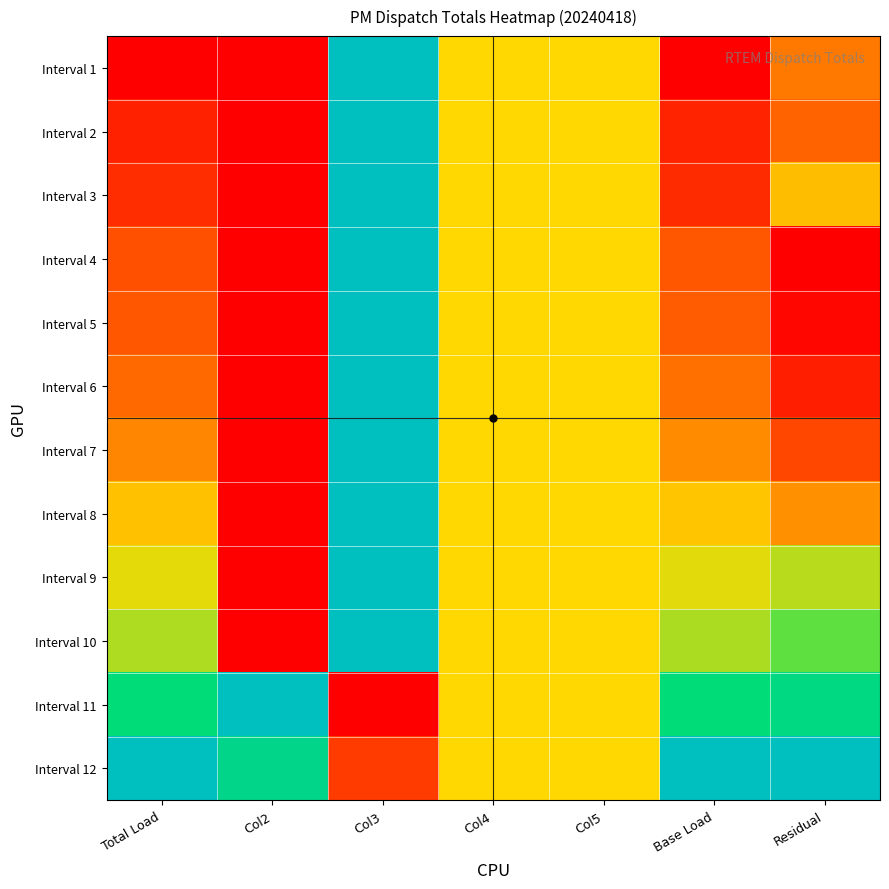

Reading left to right, transcribe all the data shown in this chart.

Interval 1: Total Load=0.0	Col2=0.0	Col3=1.0	Col4=0.5	Col5=0.5	Base Load=0.0	Residual=0.3
Interval 2: Total Load=0.1	Col2=0.0	Col3=1.0	Col4=0.5	Col5=0.5	Base Load=0.1	Residual=0.2
Interval 3: Total Load=0.1	Col2=0.0	Col3=1.0	Col4=0.5	Col5=0.5	Base Load=0.1	Residual=0.4
Interval 4: Total Load=0.2	Col2=0.0	Col3=1.0	Col4=0.5	Col5=0.5	Base Load=0.2	Residual=0.0
Interval 5: Total Load=0.2	Col2=0.0	Col3=1.0	Col4=0.5	Col5=0.5	Base Load=0.2	Residual=0.0
Interval 6: Total Load=0.3	Col2=0.0	Col3=1.0	Col4=0.5	Col5=0.5	Base Load=0.3	Residual=0.1
Interval 7: Total Load=0.3	Col2=0.0	Col3=1.0	Col4=0.5	Col5=0.5	Base Load=0.3	Residual=0.2
Interval 8: Total Load=0.5	Col2=0.0	Col3=1.0	Col4=0.5	Col5=0.5	Base Load=0.5	Residual=0.3
Interval 9: Total Load=0.5	Col2=0.0	Col3=1.0	Col4=0.5	Col5=0.5	Base Load=0.5	Residual=0.6
Interval 10: Total Load=0.6	Col2=0.0	Col3=1.0	Col4=0.5	Col5=0.5	Base Load=0.6	Residual=0.7
Interval 11: Total Load=0.8	Col2=1.0	Col3=0.0	Col4=0.5	Col5=0.5	Base Load=0.8	Residual=0.8
Interval 12: Total Load=1.0	Col2=0.9	Col3=0.1	Col4=0.5	Col5=0.5	Base Load=1.0	Residual=1.0